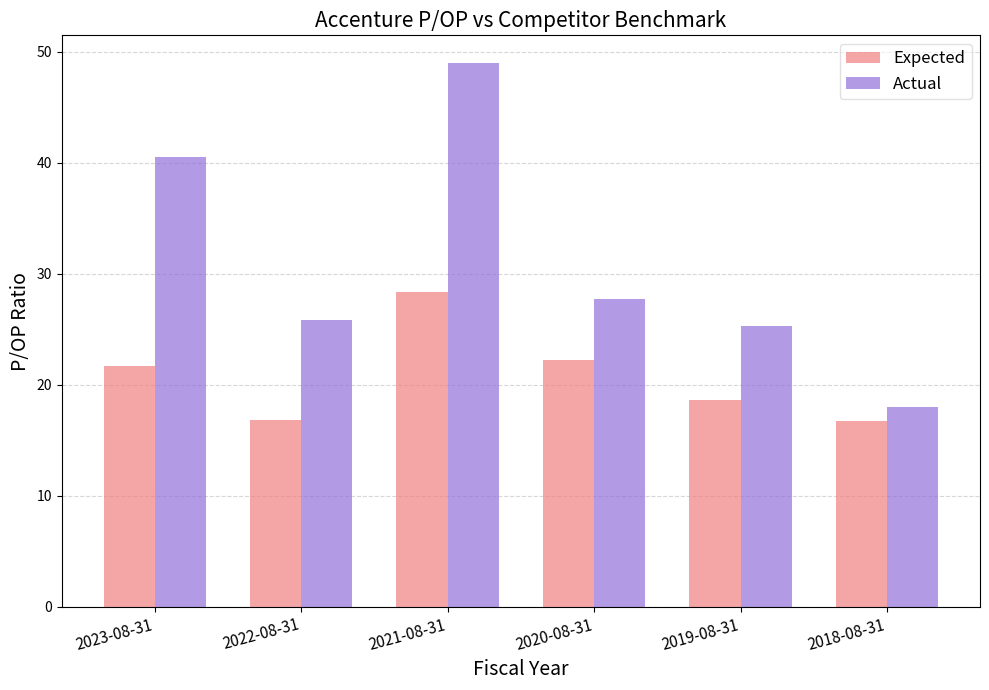

What is the total value across all series at 2022-08-31?

42.7